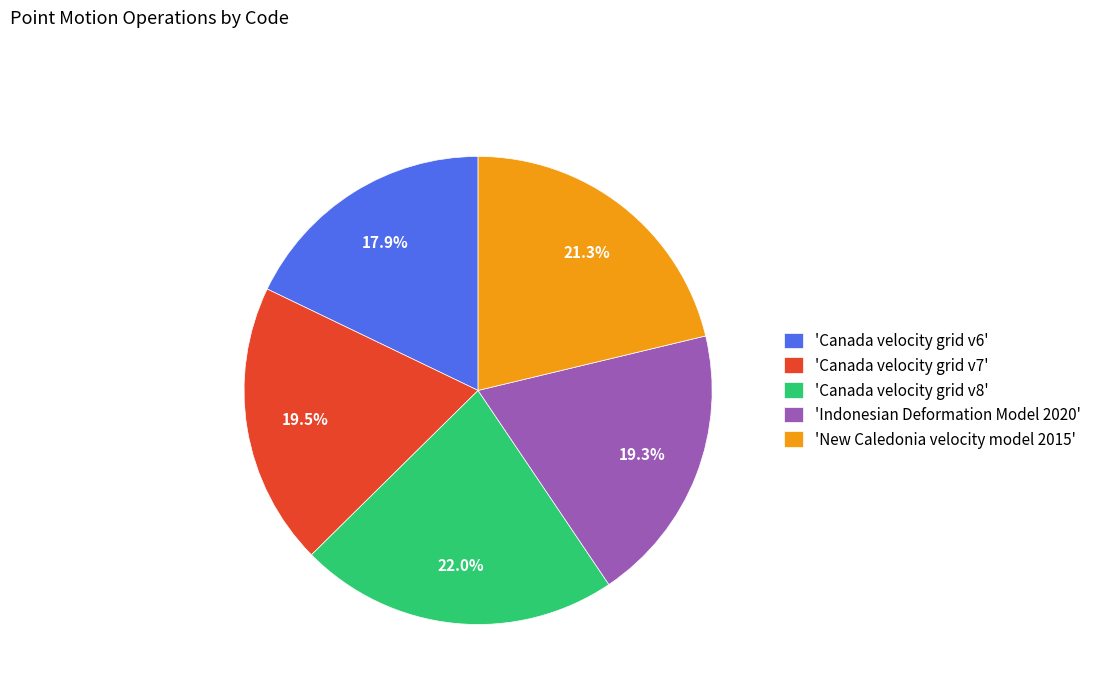

What percentage is NOT represented by 'Indonesian Deformation Model 2020'?

80.7%